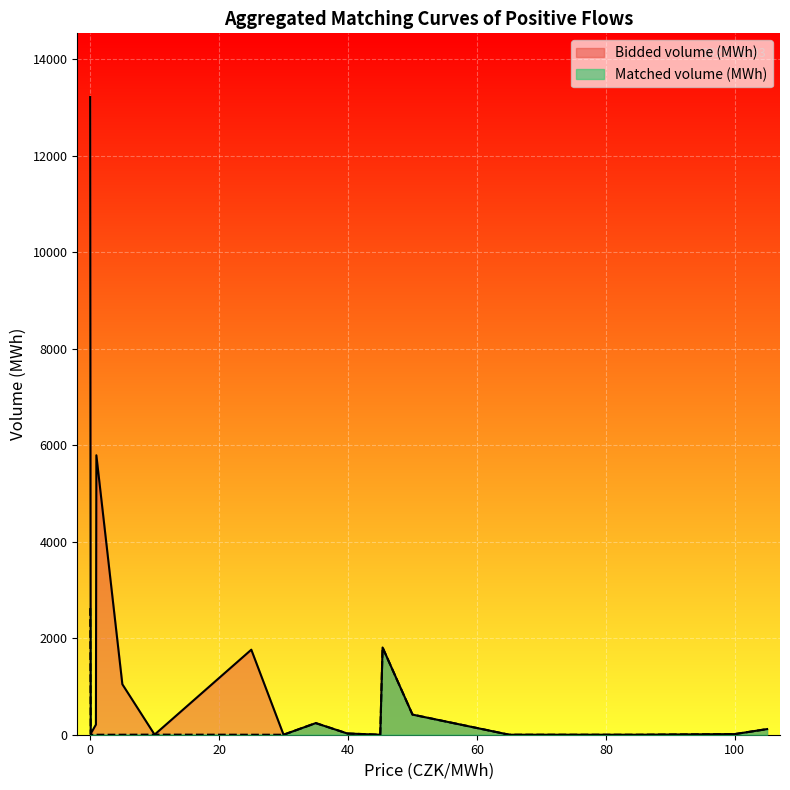

How many interior local valleys does the Matched volume (MWh) series have?

3